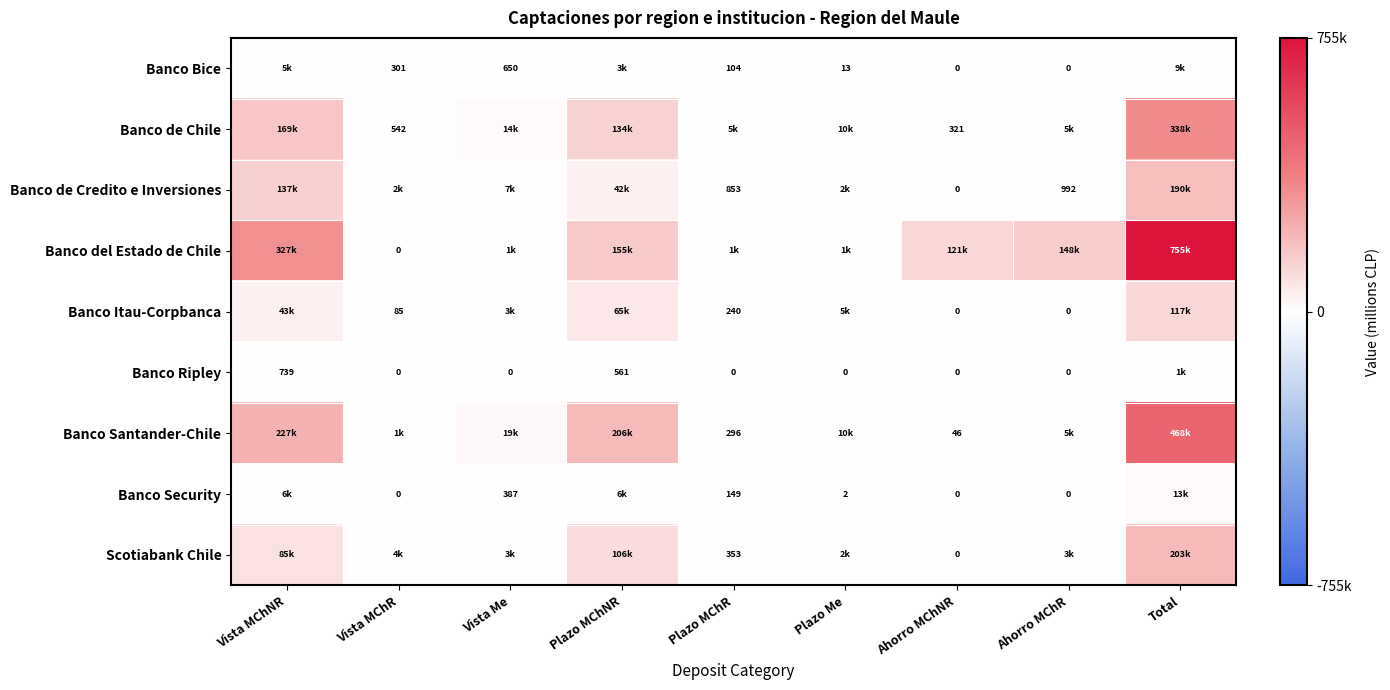

What is the total value across all series at Total?

2095316.3